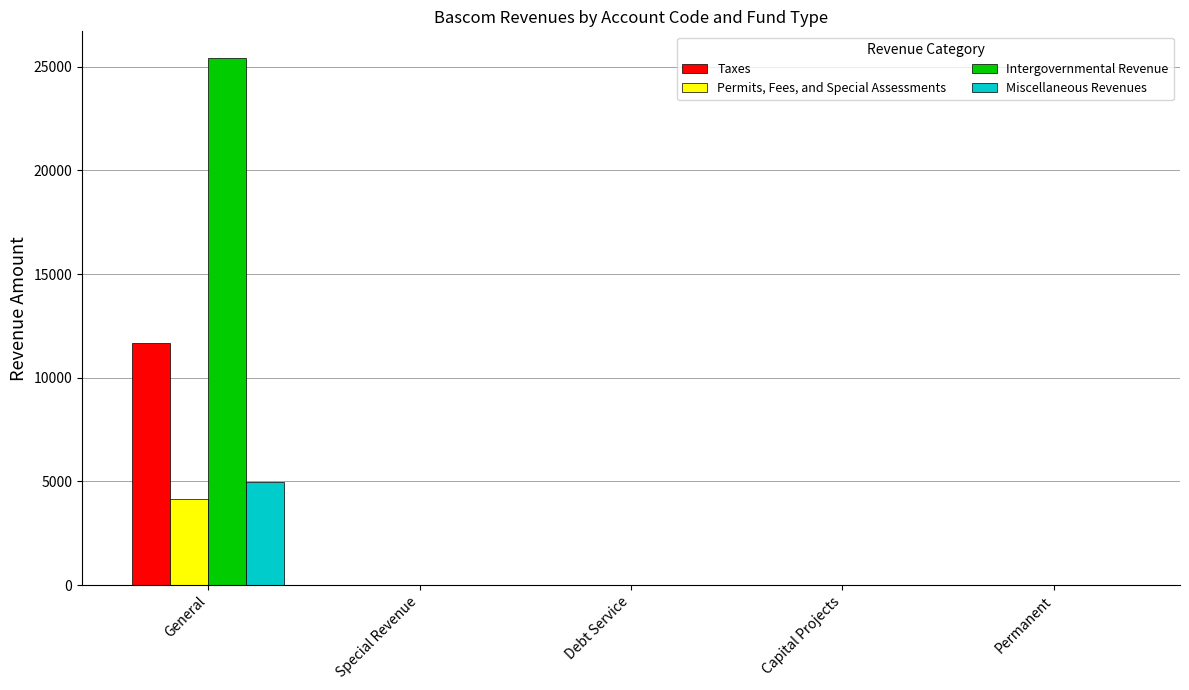

How many series are shown in this chart?

4